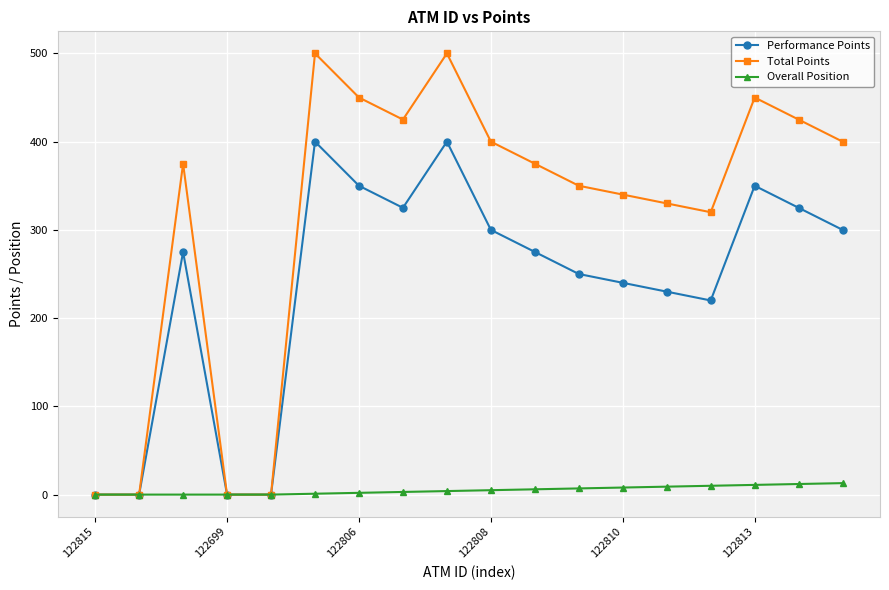

What is the maximum value shown in the chart?

500